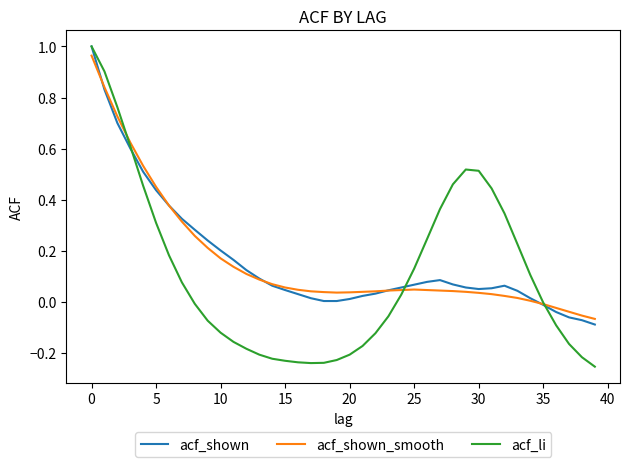

Which series has the widest spread of values?

acf_li